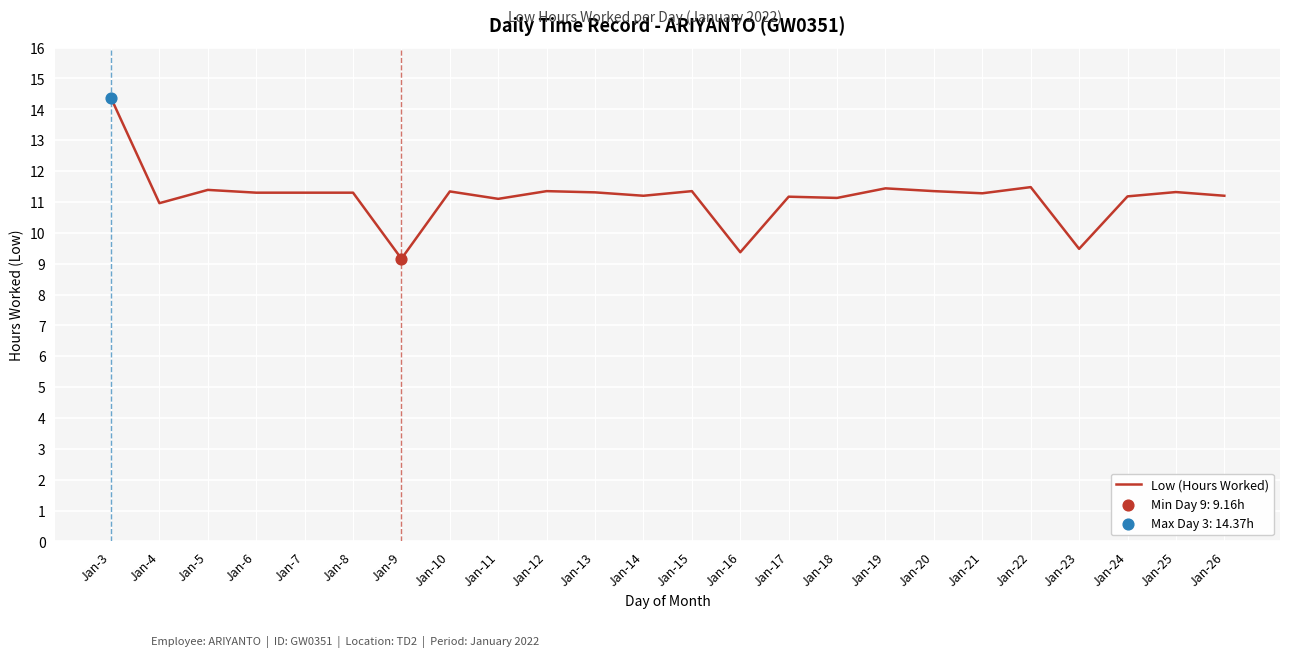

What is the ratio of the value at Jan-18 to the value at Jan-22?

1.0